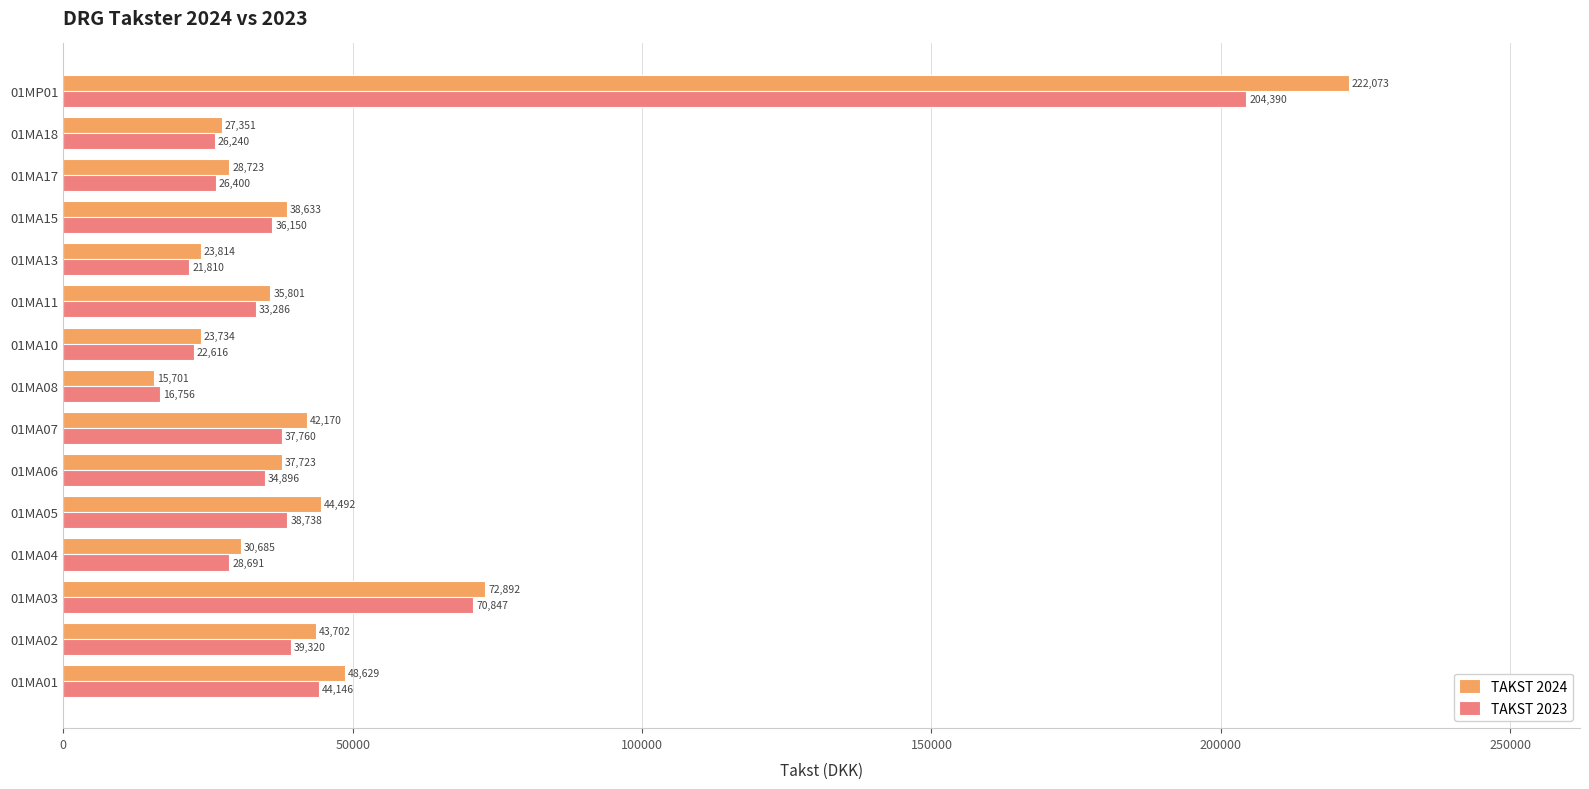

Which series has the largest range (max minus min)?

TAKST 2024